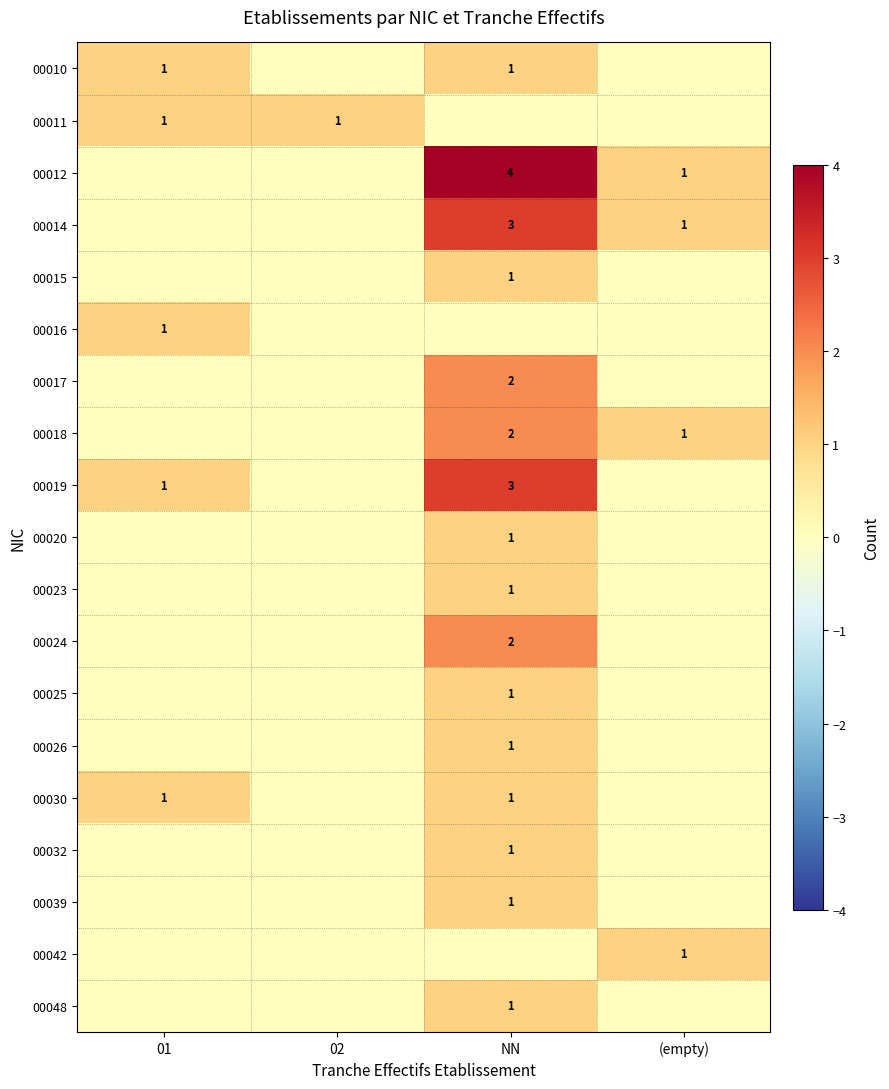

The 00039 series shows 0 at NN. True or false?

False